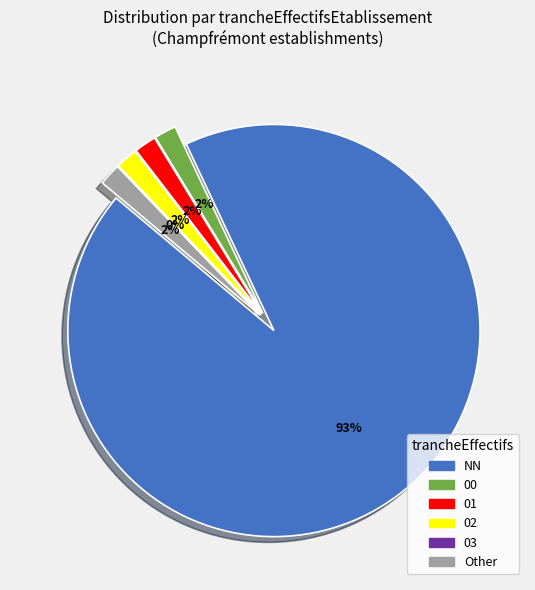

Is 03 the majority of the pie?

No